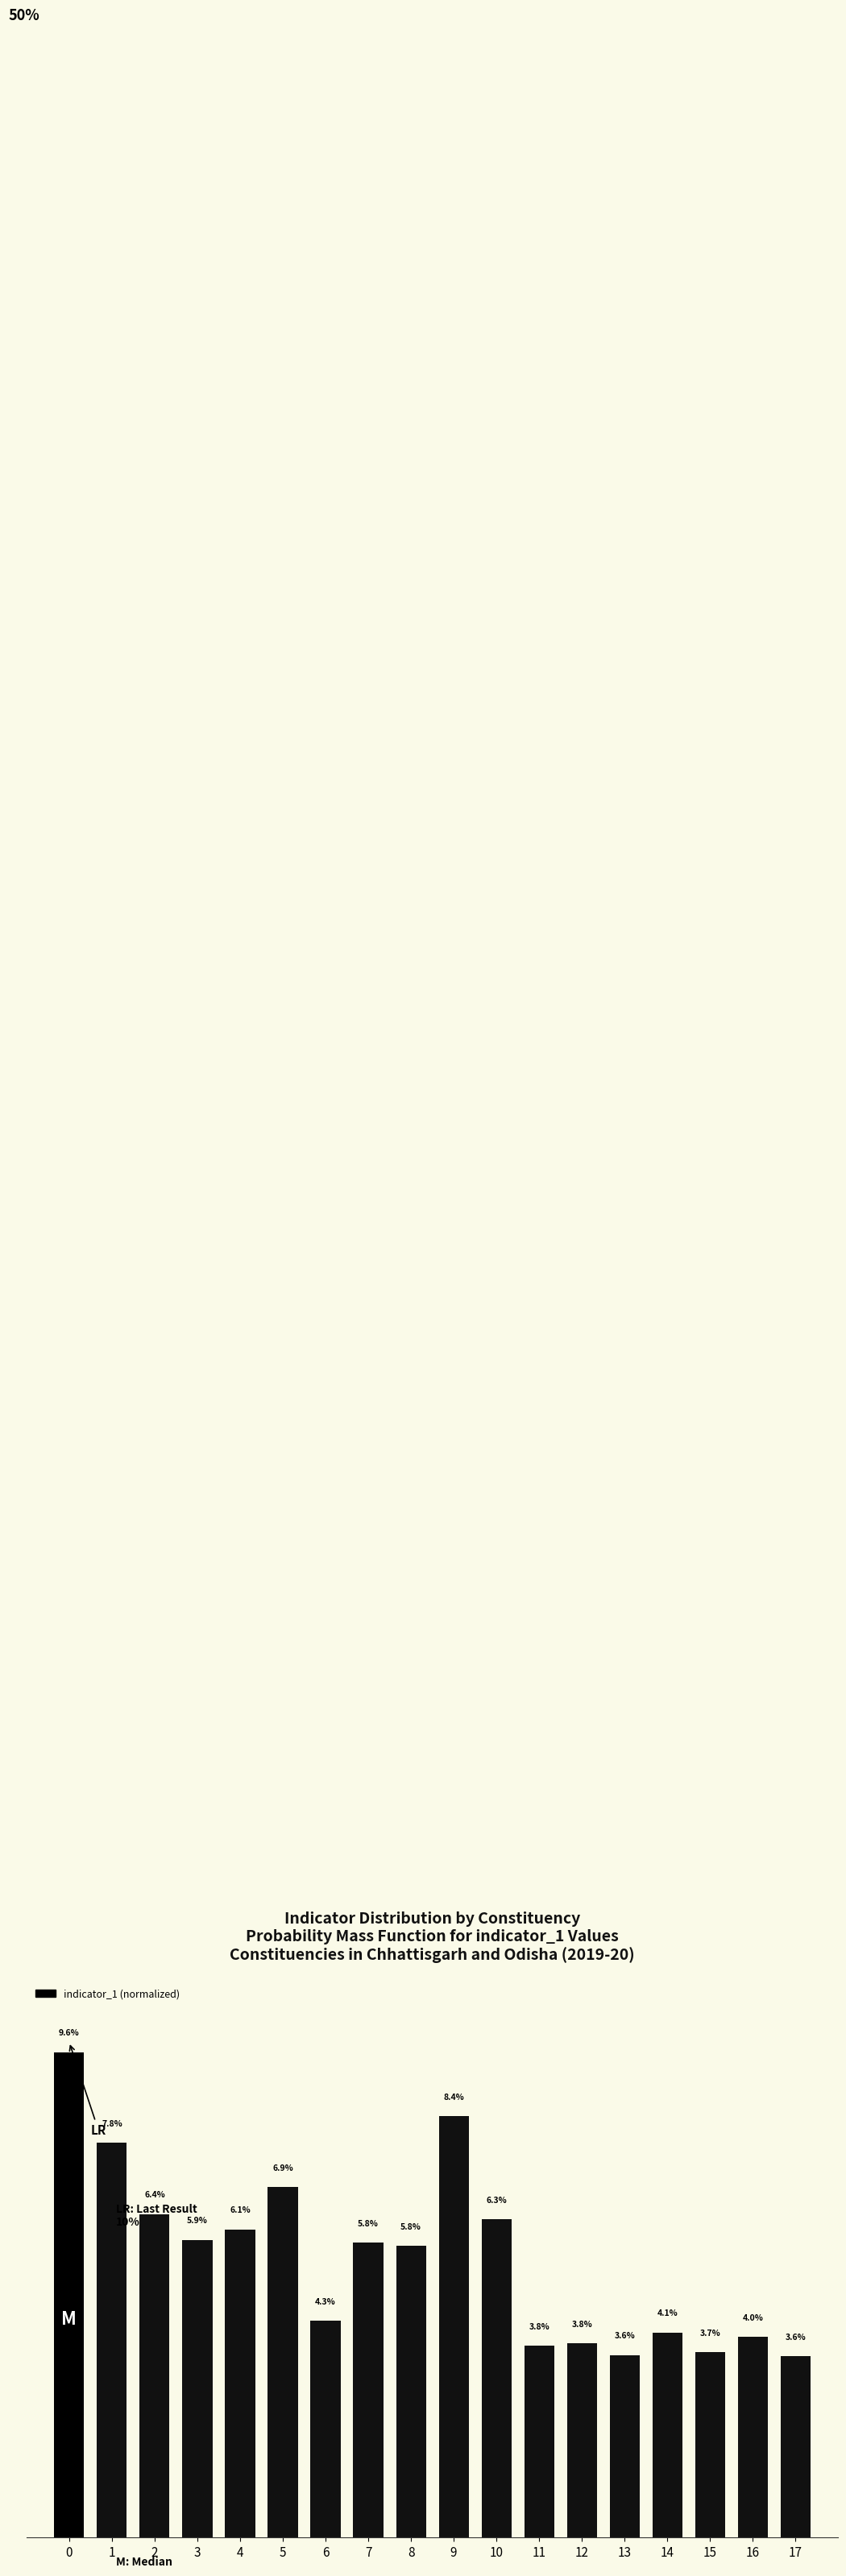

Are the bars horizontal?

No